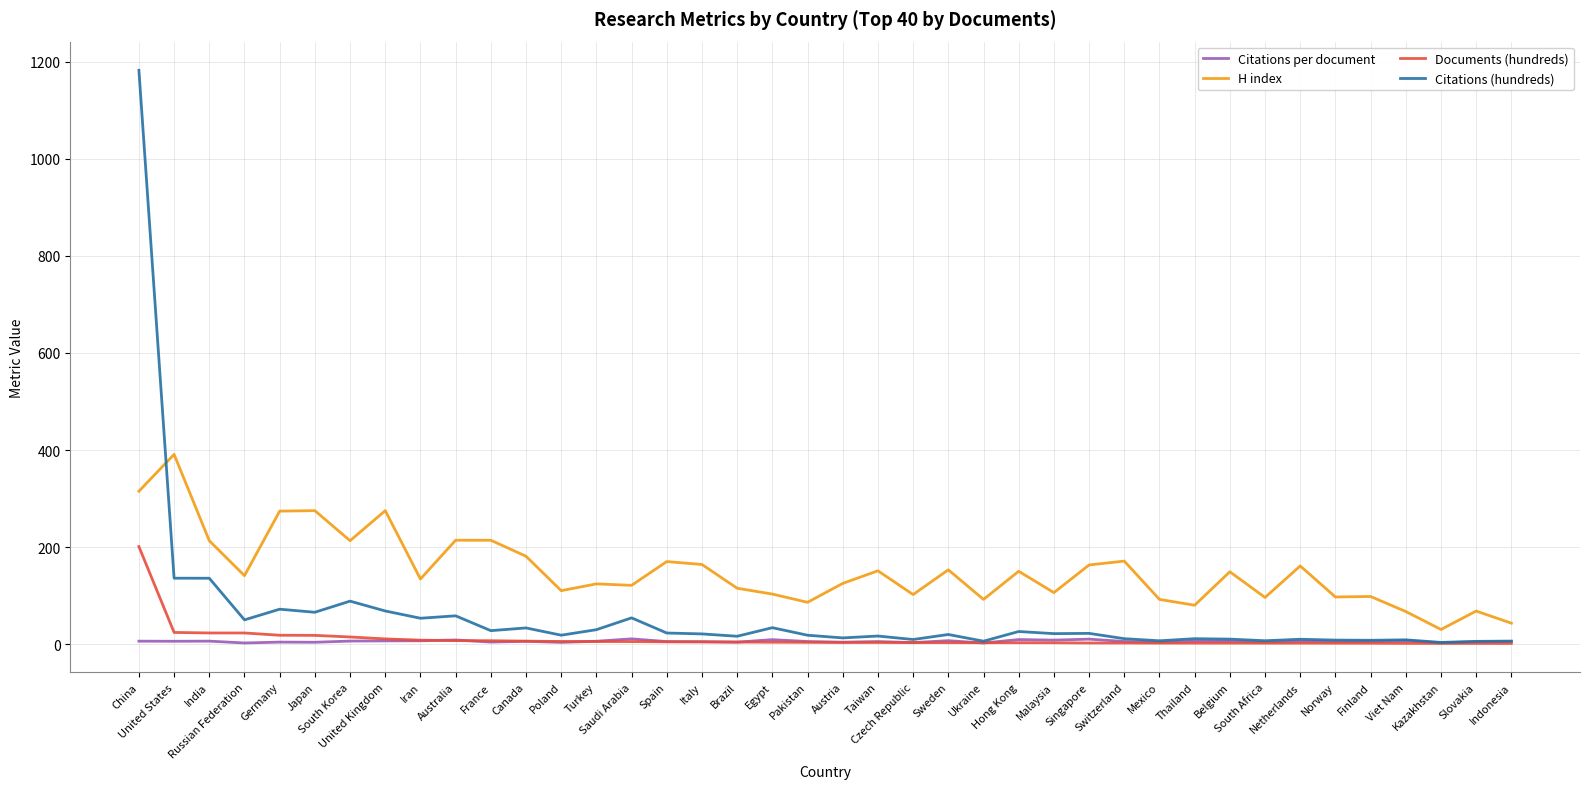

True or false: H index has a value of 49.2 at Saudi Arabia.

False